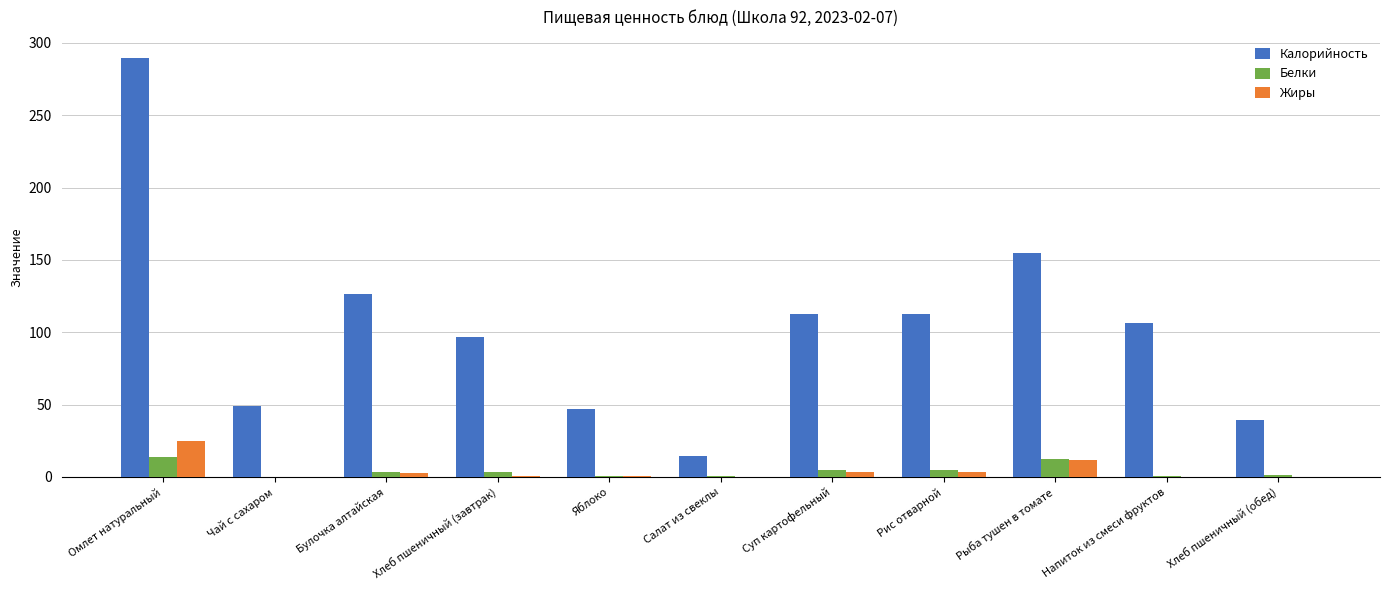

What is the sum of the Калорийность values at Напиток из смеси фруктов and Булочка алтайская?

233.1